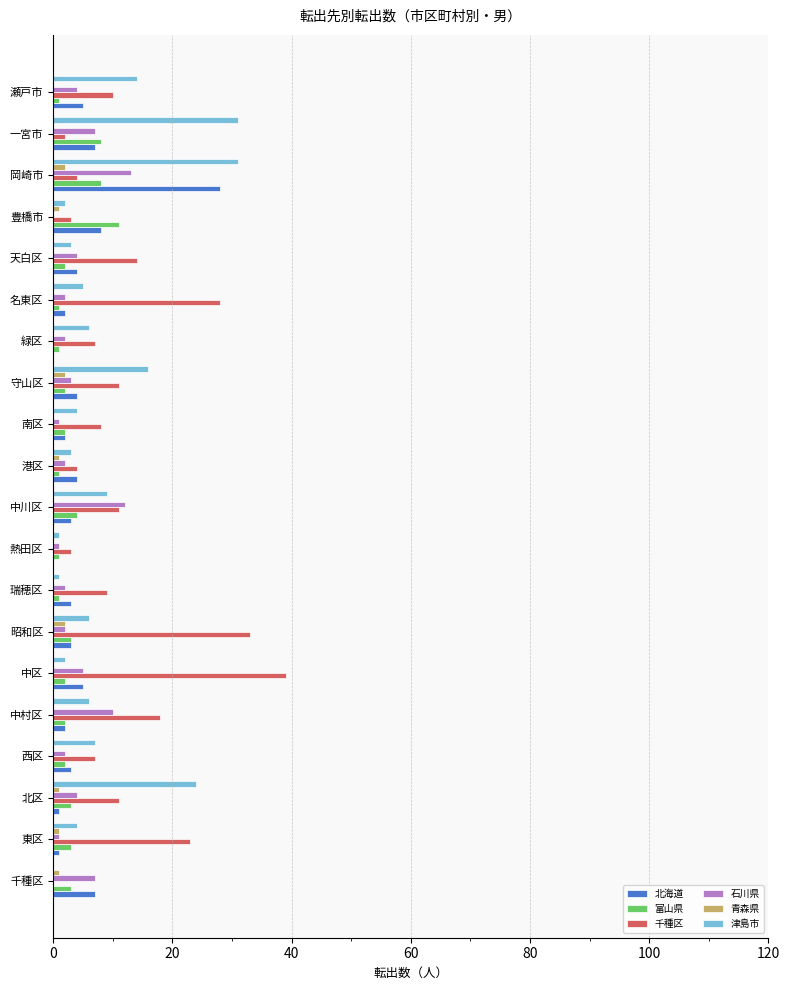

How many categories are shown in the chart?

20